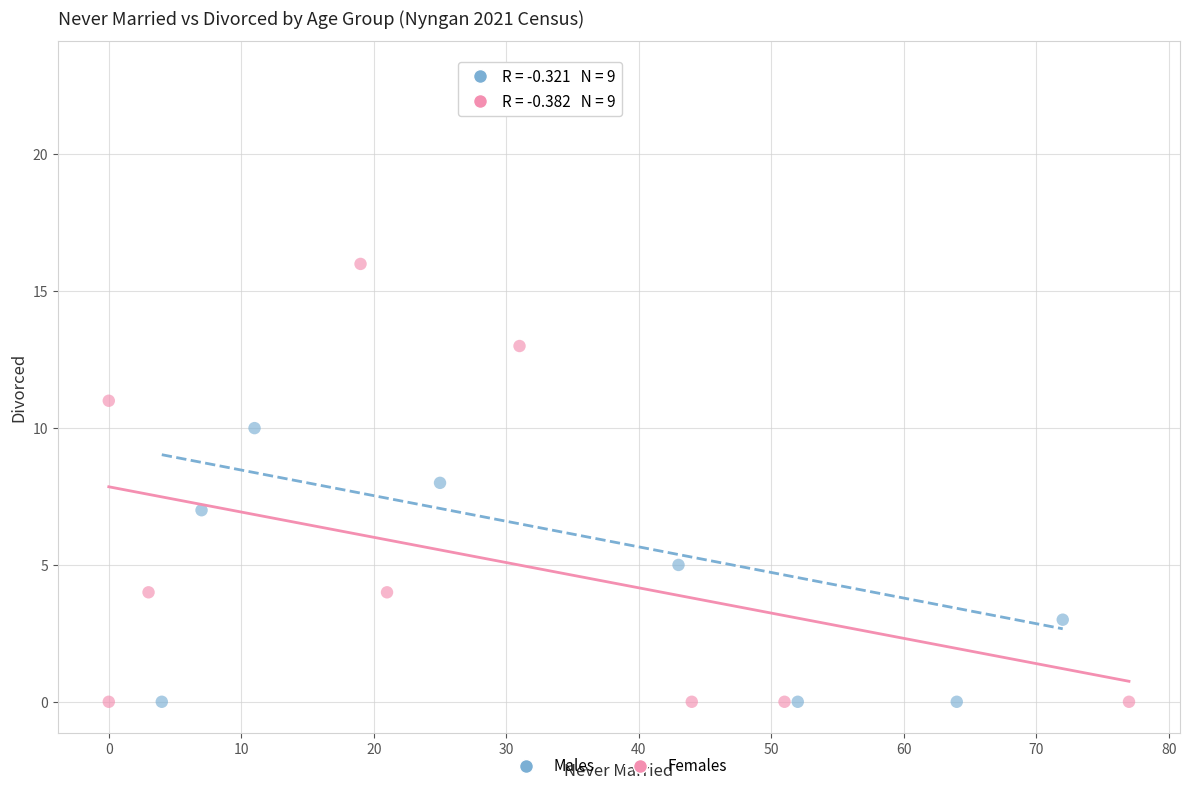

Which series has the largest Y range (max minus min)?

Males